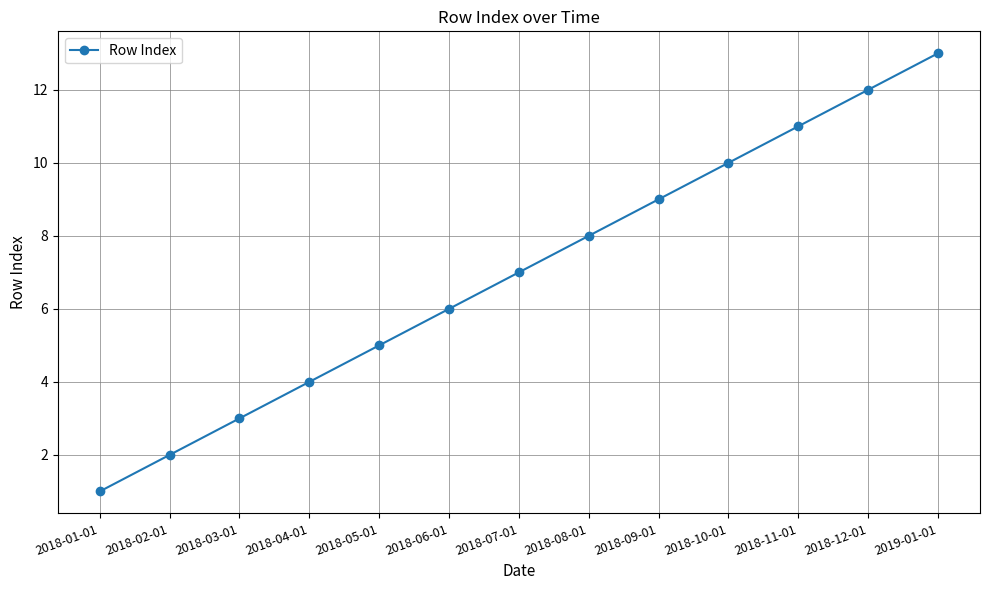

What is the label of the 1st point from the right?

2019-01-01